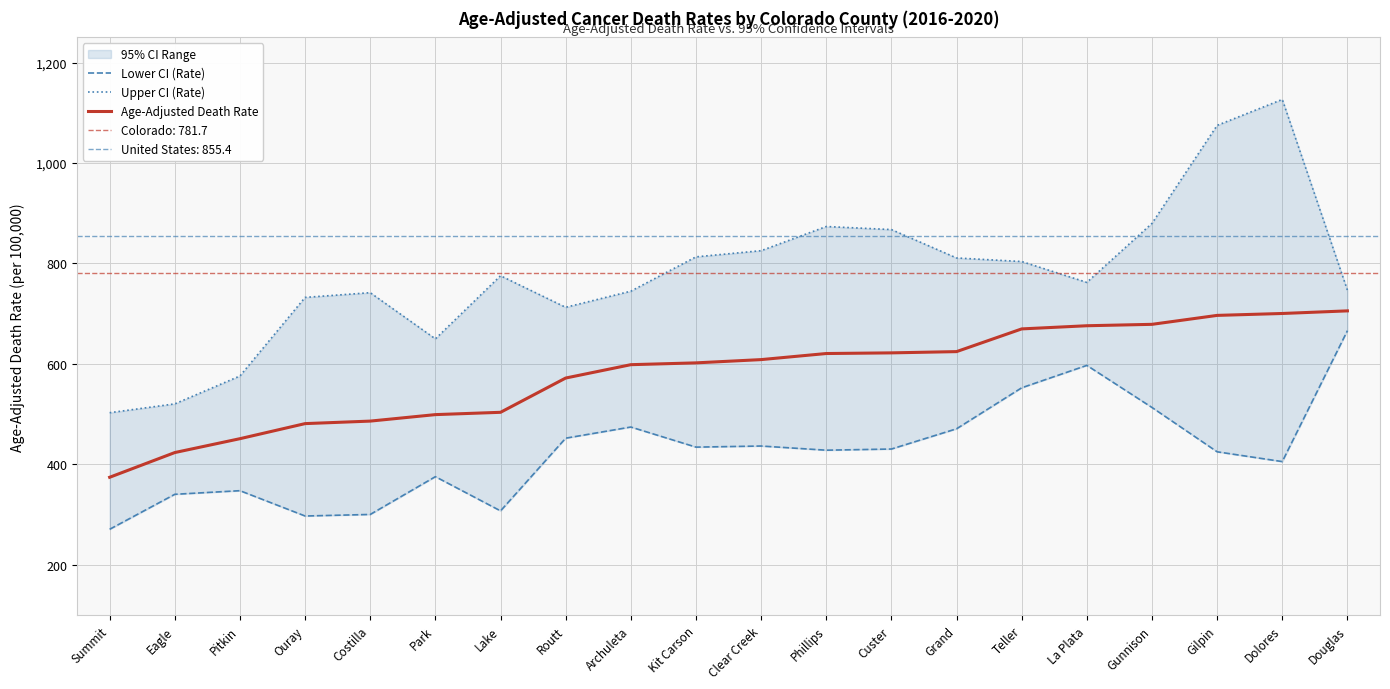

Is it true that Age-Adjusted Death Rate equals 676.1 at La Plata?

True